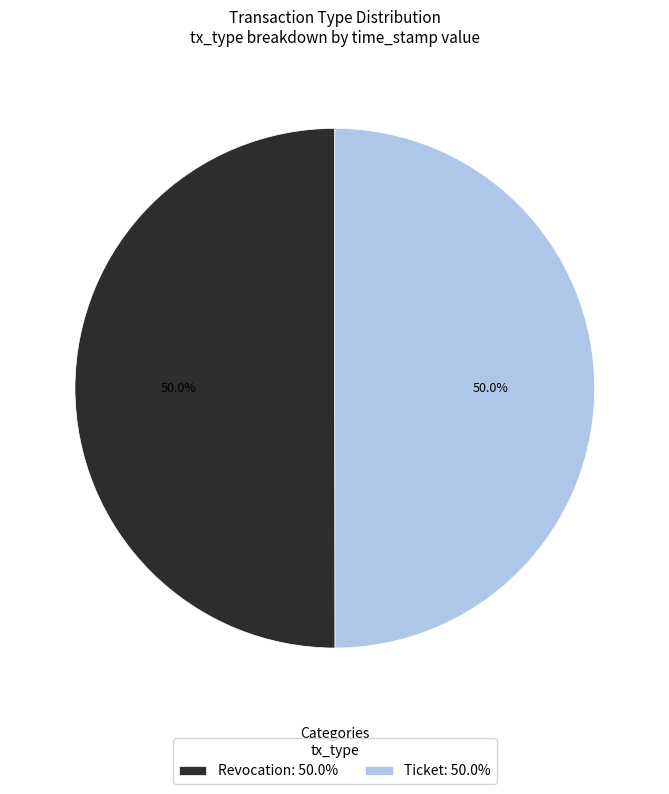

To the nearest percent, what percentage of the pie is Ticket?

50%